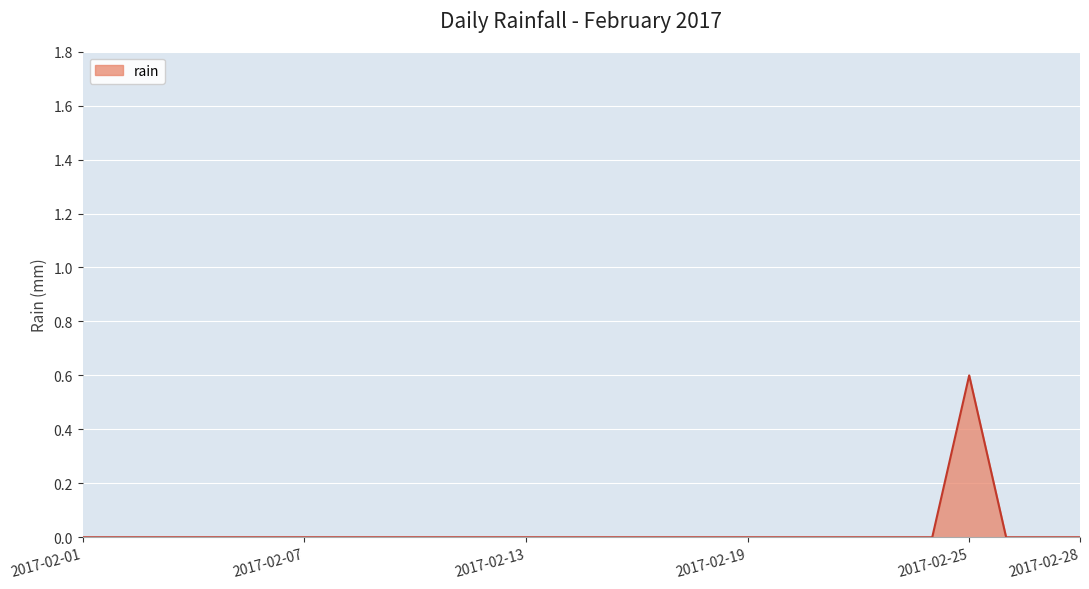

What is the difference between the maximum and minimum values?

0.6